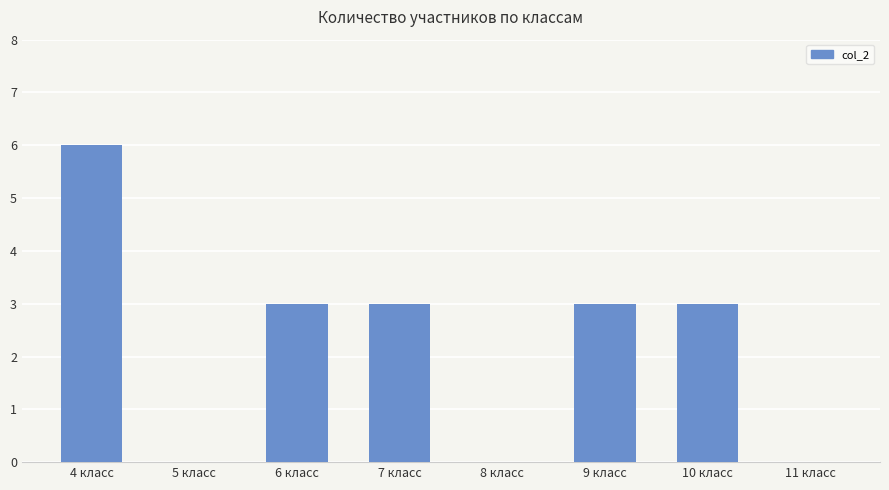

Reading left to right, transcribe all the data shown in this chart.

6	0	3	3	0	3	3	0